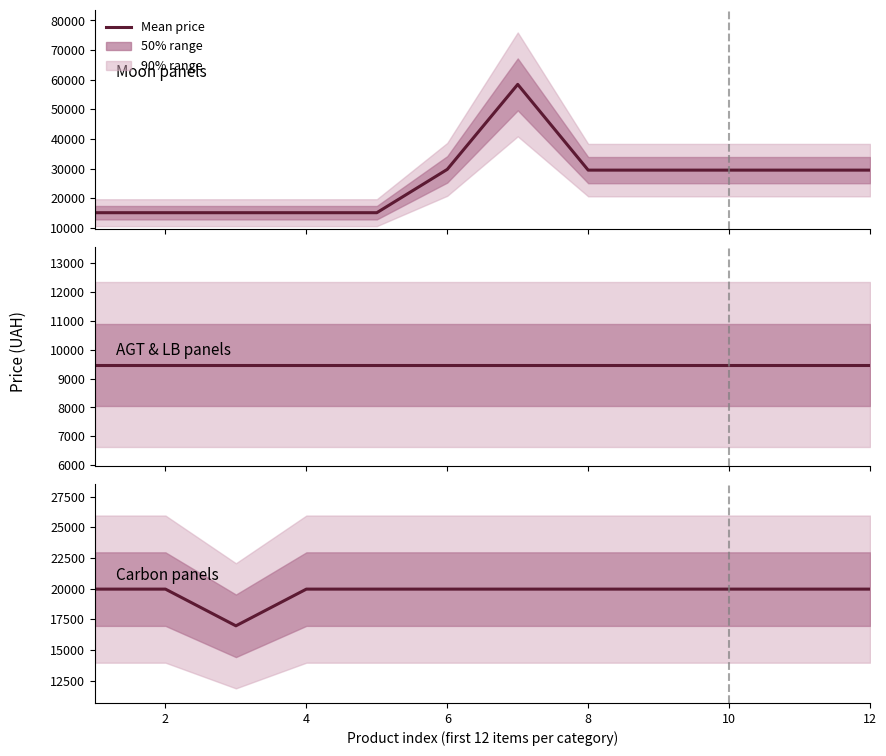

How many lines are shown in the chart?

3